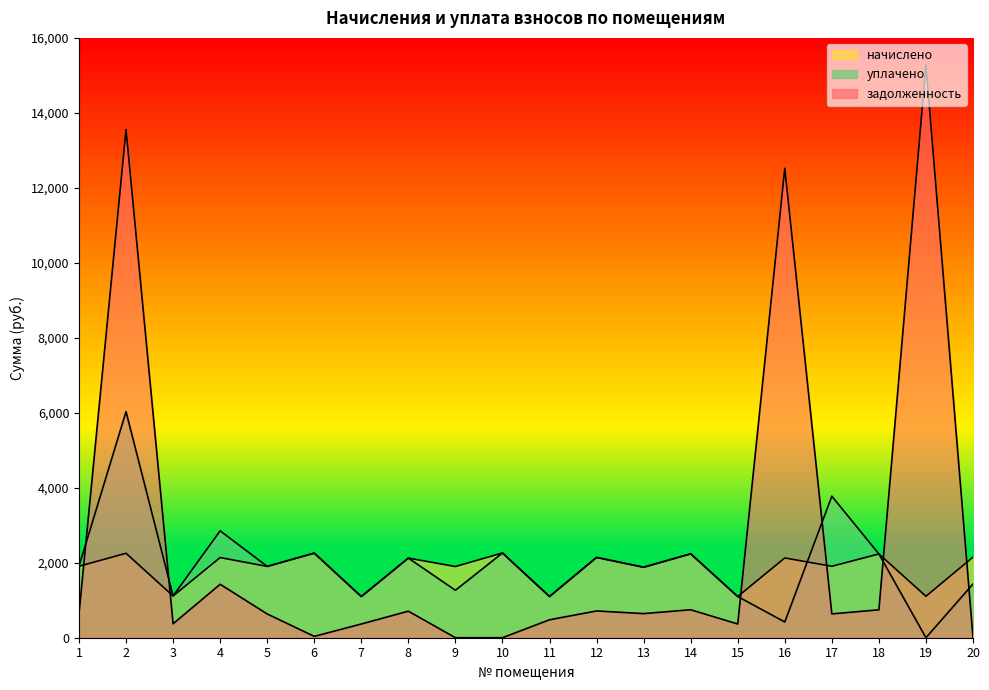

Where is задолженность nearest to the value 7640?

16